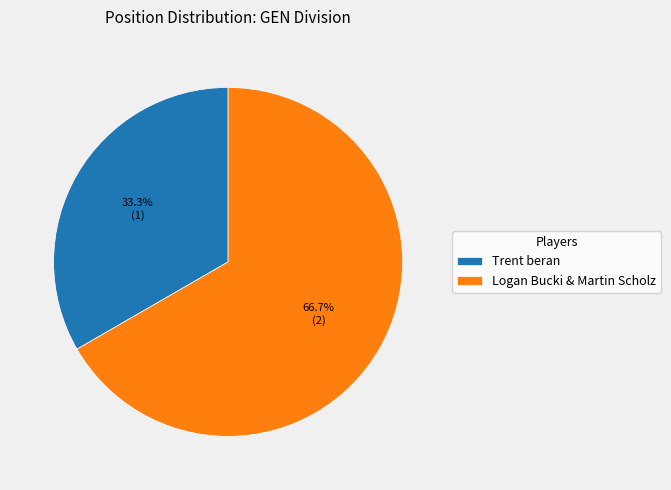

Count the number of slices in the pie.

2